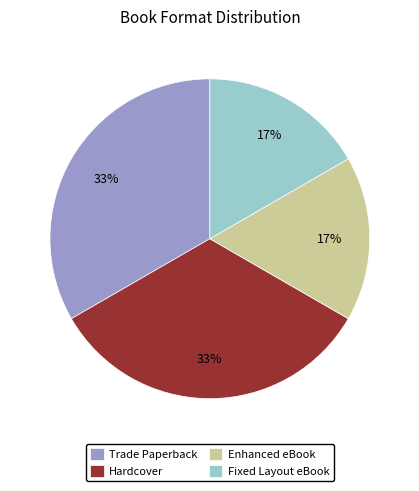

True or false: Trade Paperback accounts for 33% of the total.

True